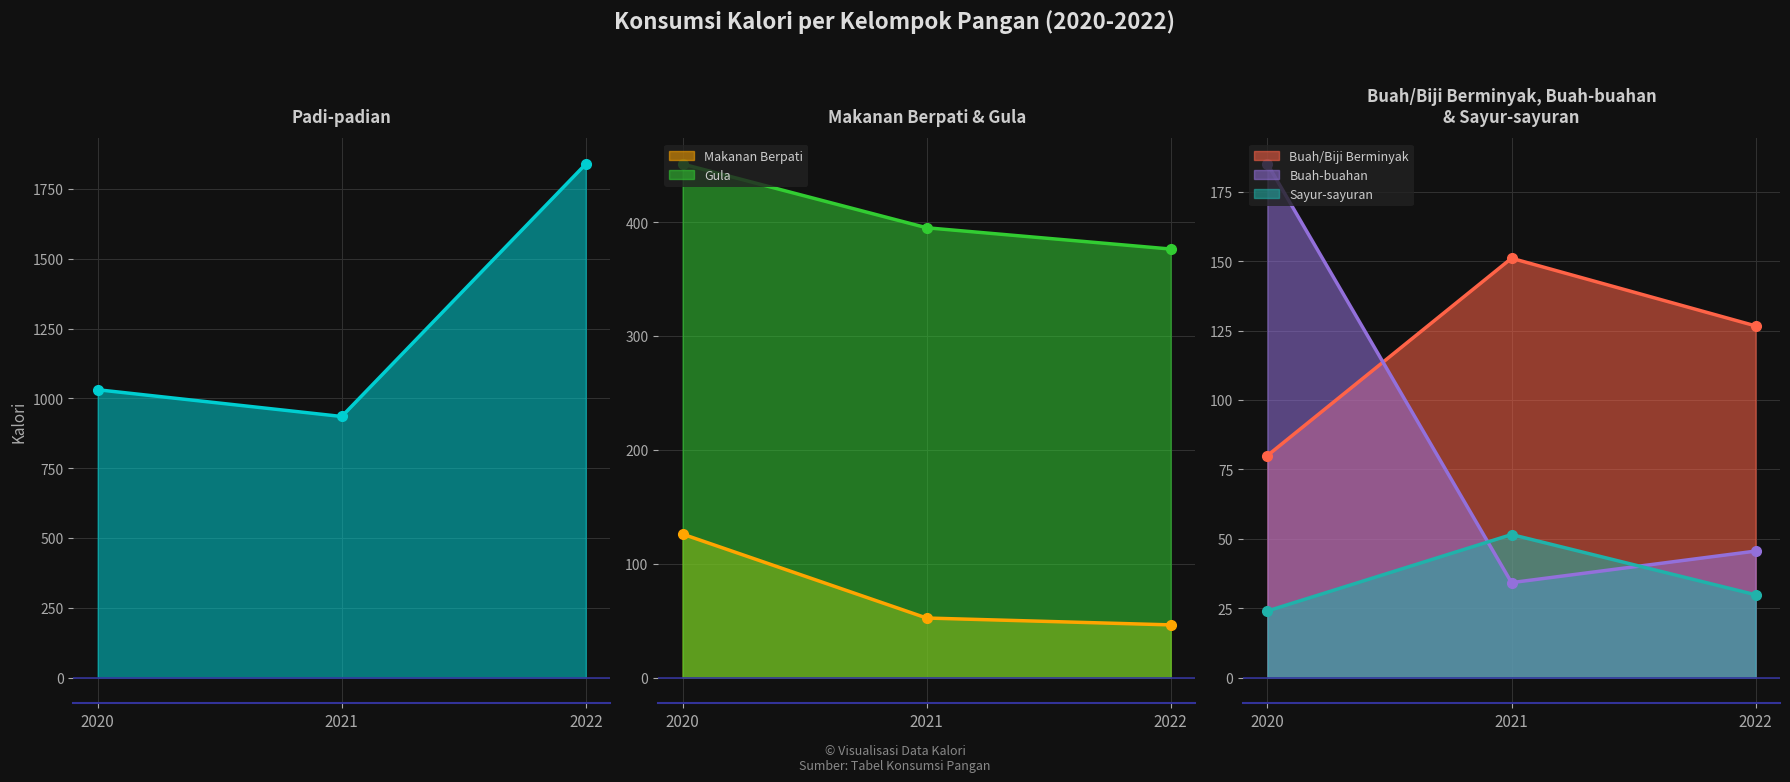

How many lines are shown in the chart?

6